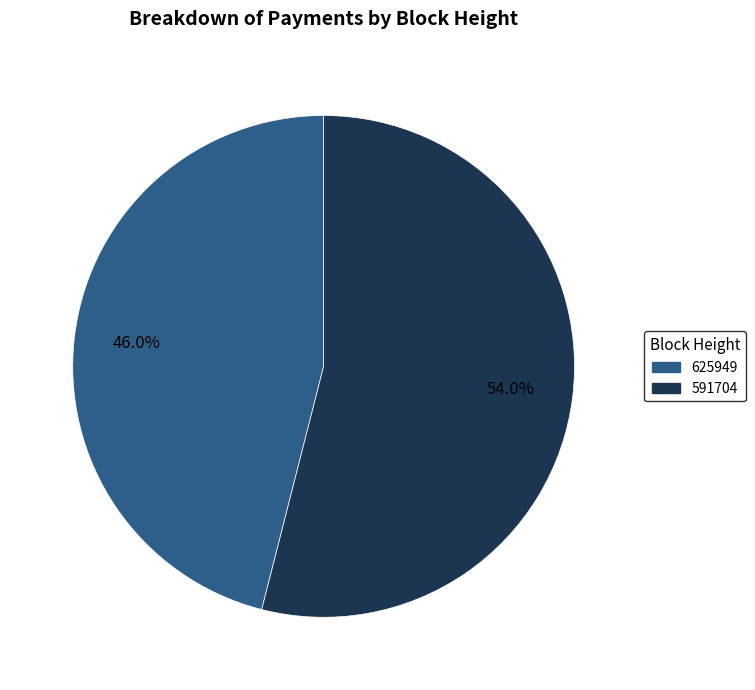

To the nearest percent, what portion does 591704 represent?

54%